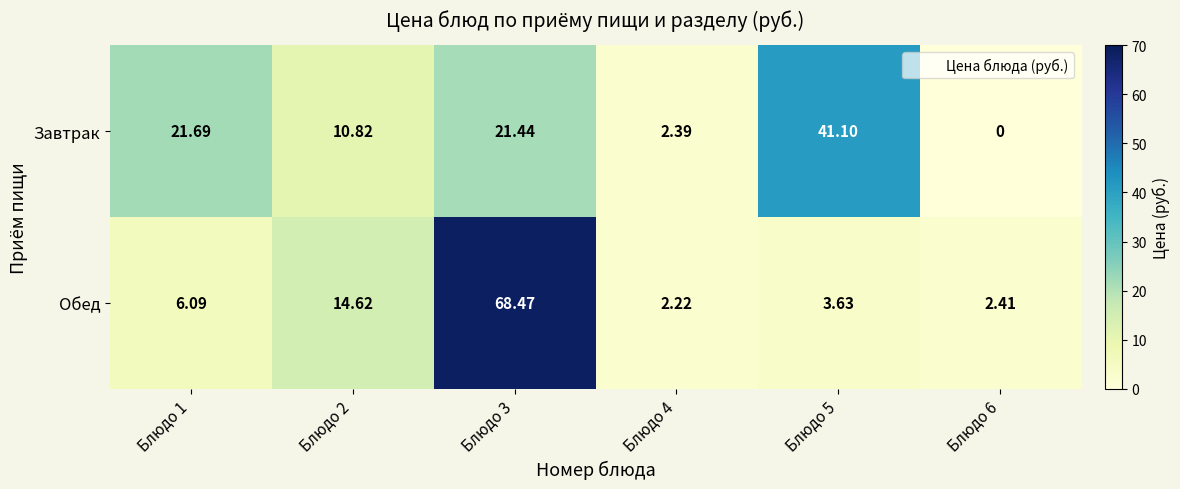

Is the value of Обед at Блюдо 1 greater than the value of Завтрак at Блюдо 2?

No